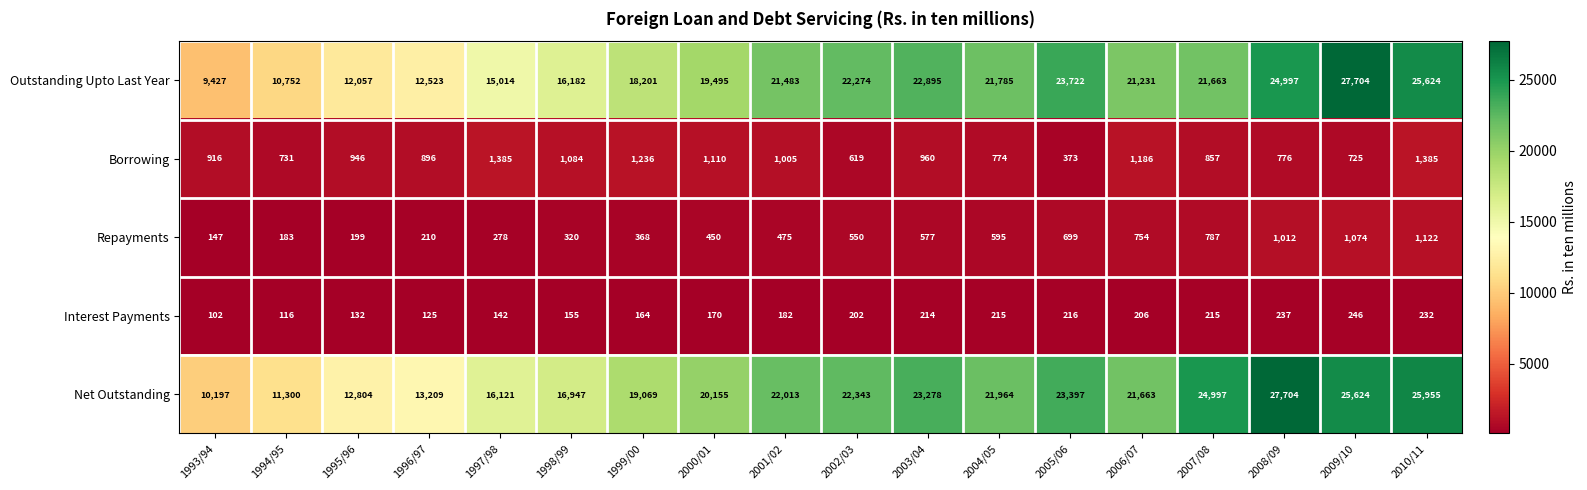

What is the minimum value shown in the chart?

102